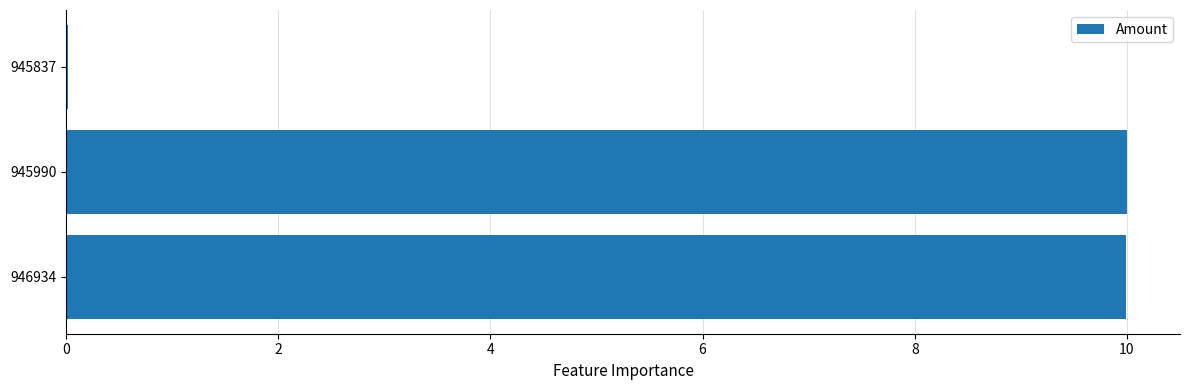

True or false: the data shows 17.0 at 946934.

False